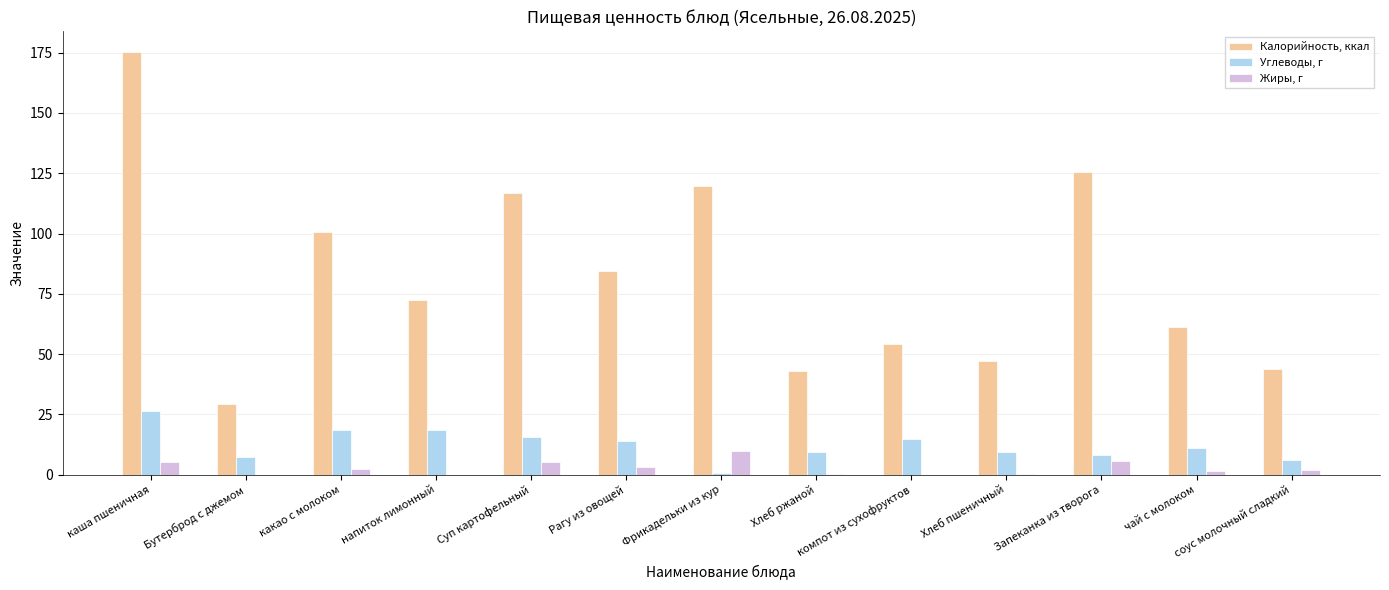

Is it true that Углеводы, г equals 9.3 at Хлеб ржаной?

True